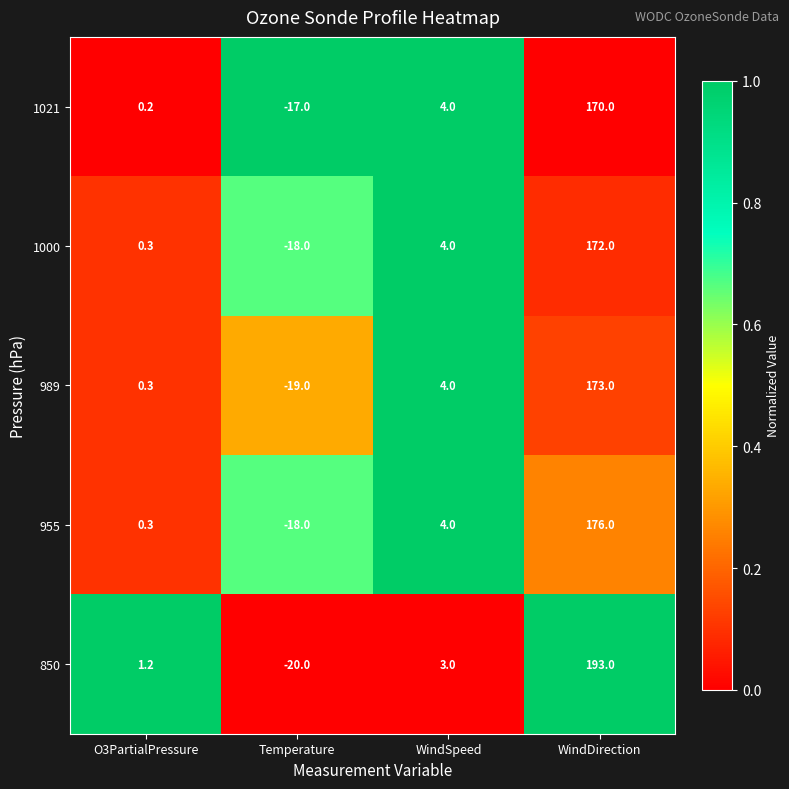

What is the sum of all 850 values?

177.2